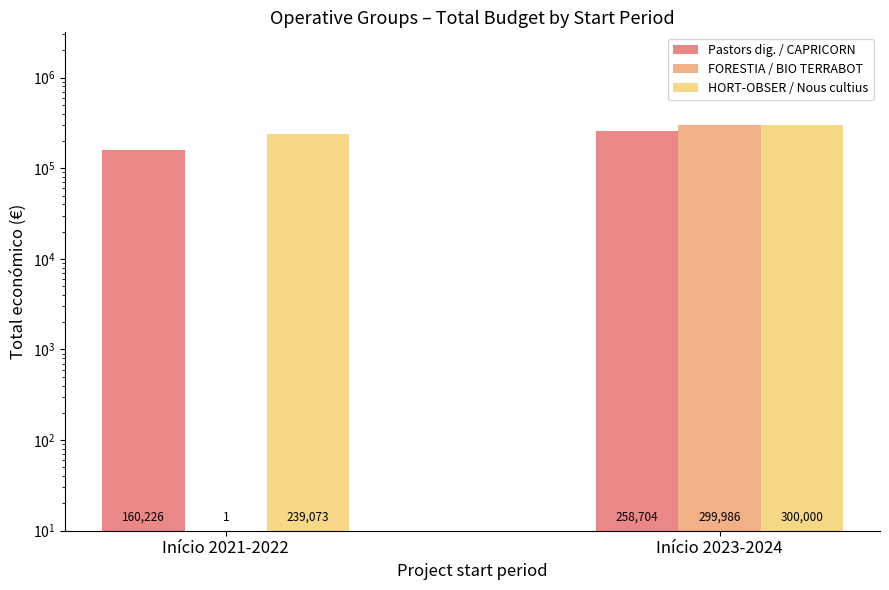

The value of Pastors dig. / CAPRICORN at Início 2021-2022 is 160226. True or false?

True